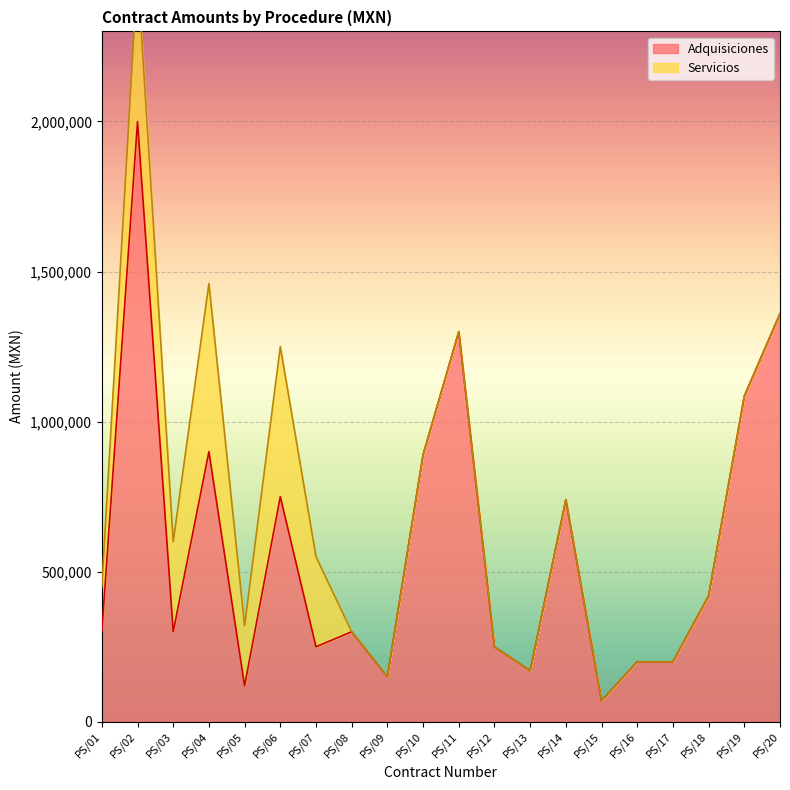

At which category does the data reach its first local valley?

PS/03